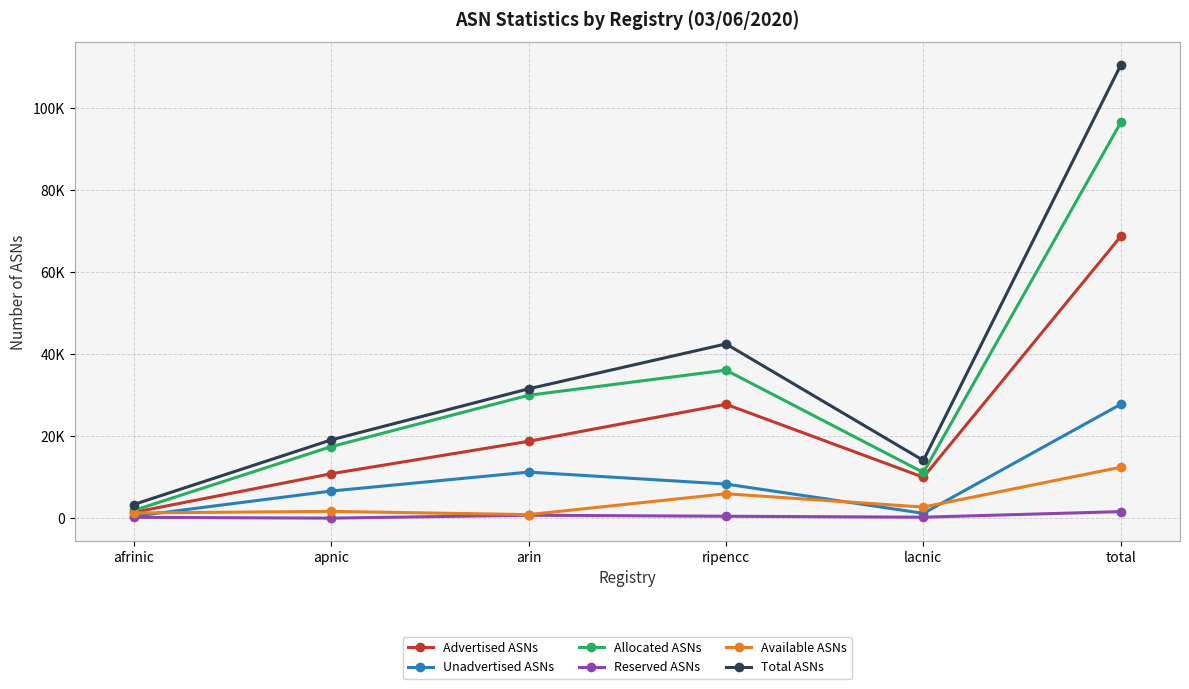

Reading right to left, extract all data points from this chart.

Advertised ASNs: total=68775	lacnic=9977	ripencc=27799	arin=18752	apnic=10836	afrinic=1411
Unadvertised ASNs: total=27798	lacnic=1171	ripencc=8319	arin=11237	apnic=6612	afrinic=459
Allocated ASNs: total=96573	lacnic=11148	ripencc=36118	arin=29989	apnic=17448	afrinic=1870
Reserved ASNs: total=1589	lacnic=229	ripencc=459	arin=710	apnic=0	afrinic=191
Available ASNs: total=12427	lacnic=2702	ripencc=5950	arin=862	apnic=1648	afrinic=1265
Total ASNs: total=110589	lacnic=14079	ripencc=42527	arin=31561	apnic=19096	afrinic=3326